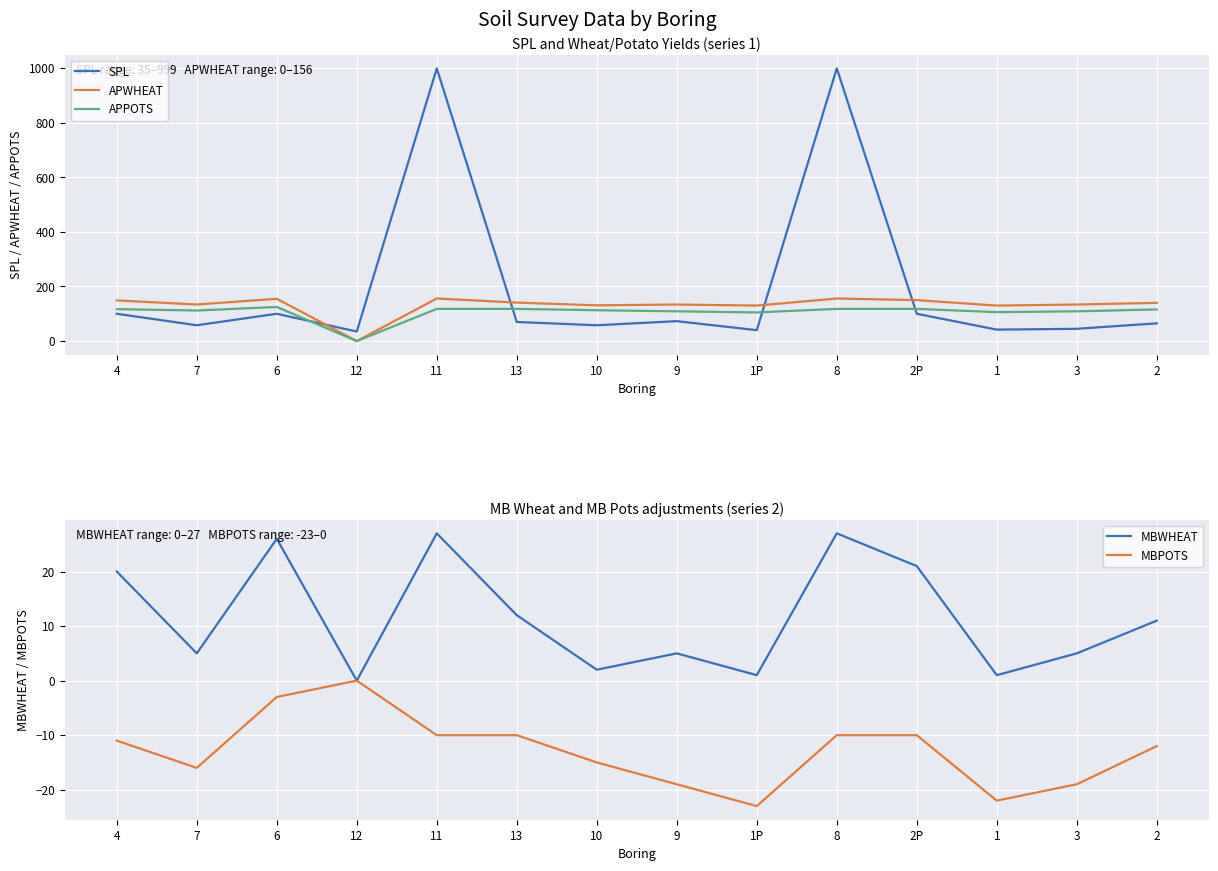

True or false: APPOTS and MBWHEAT cross at least once.

False